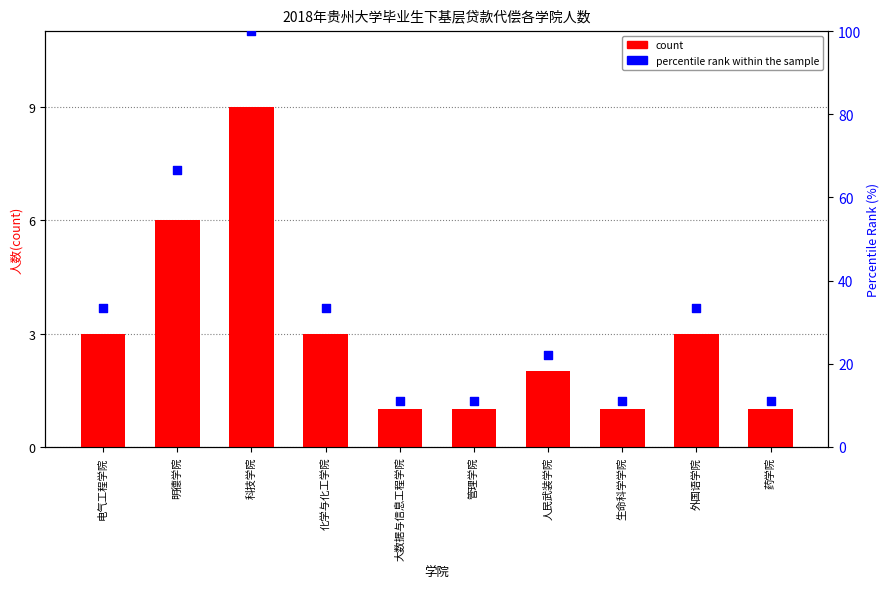

Which series has the largest total across all categories?

percentile rank within the sample